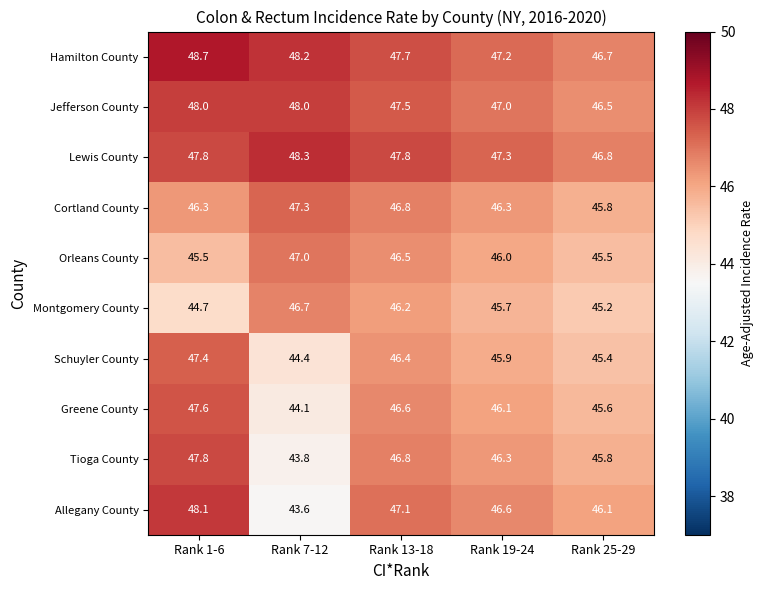

What is the difference between the highest and lowest values at Rank 1-6?

4.0